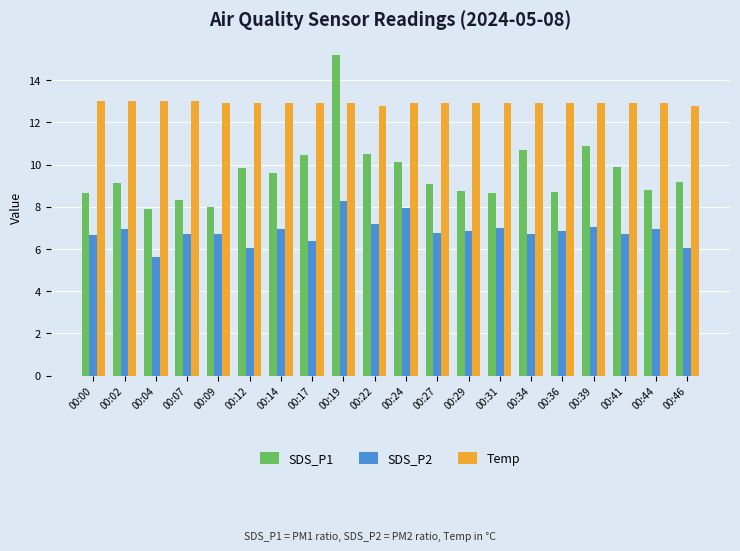

What is the greatest value displayed?

15.2